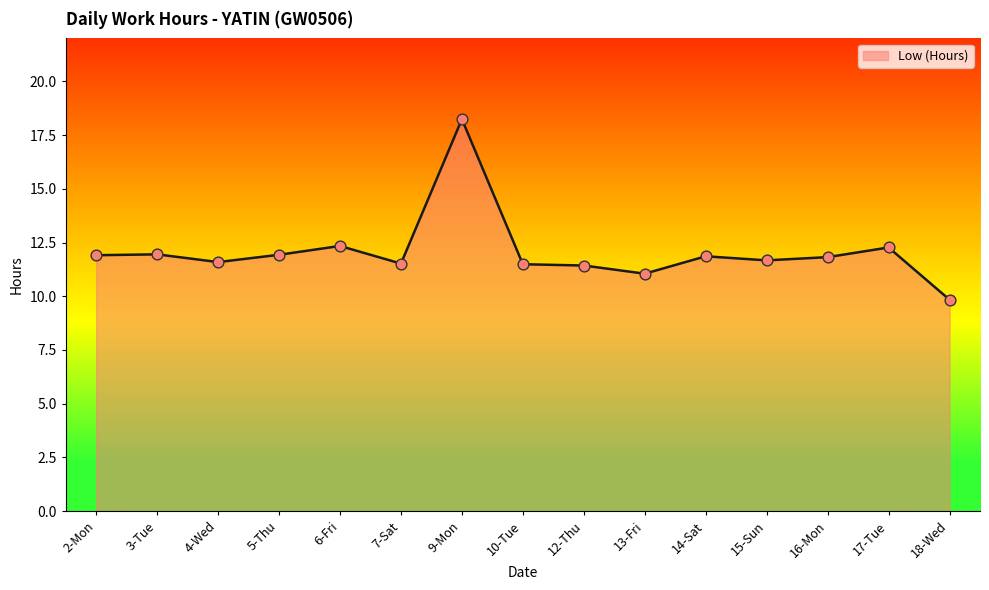

What is the change in value from 4-Wed to 14-Sat?

+0.3